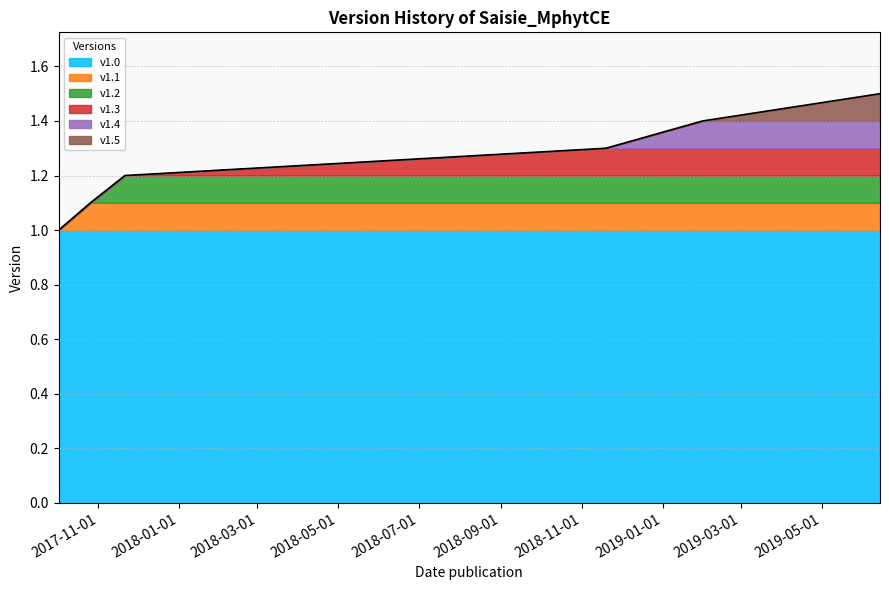

List the labels in order of value, largest first.

2019-06-14, 2019-01-31, 2018-11-19, 2017-11-21, 2017-10-26, 2017-10-02